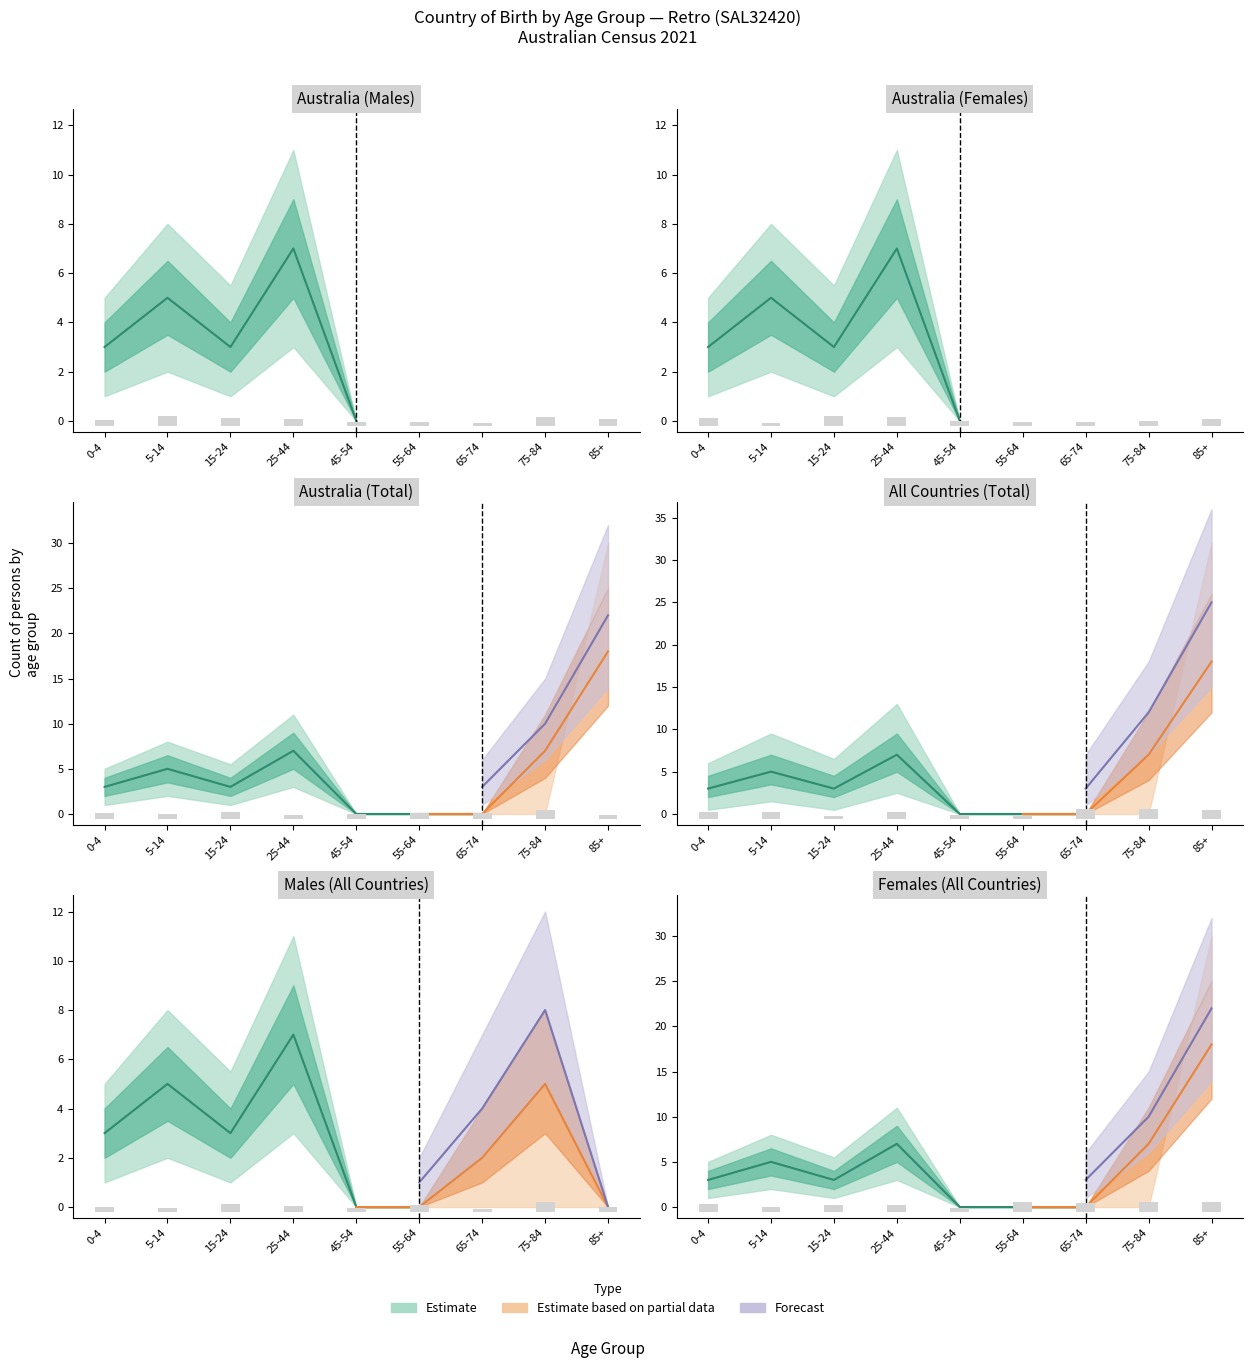

How many values in Total_males are above zero?

4